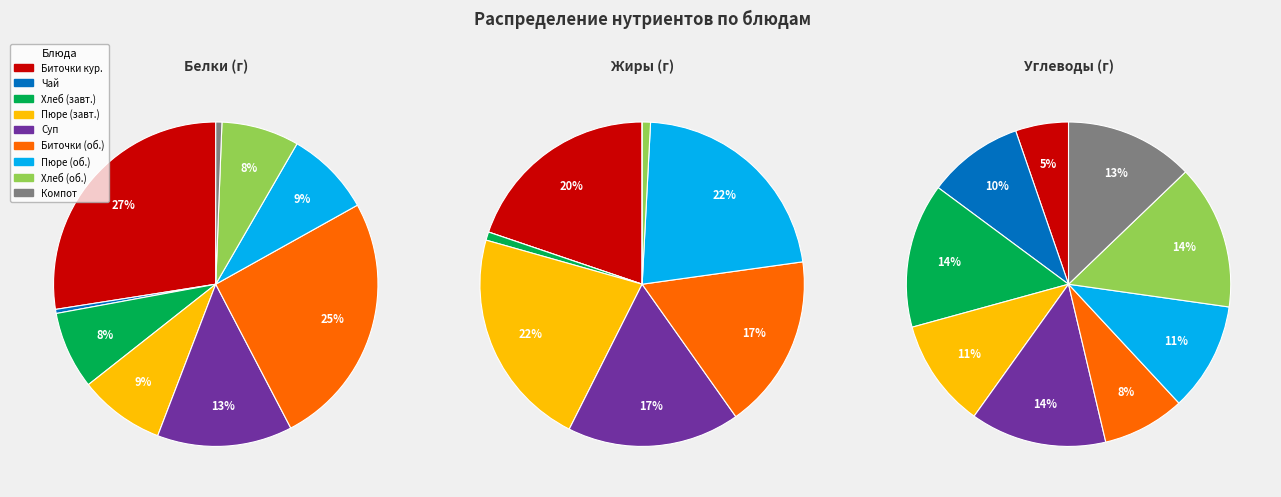

Count the number of slices in the pie.

9